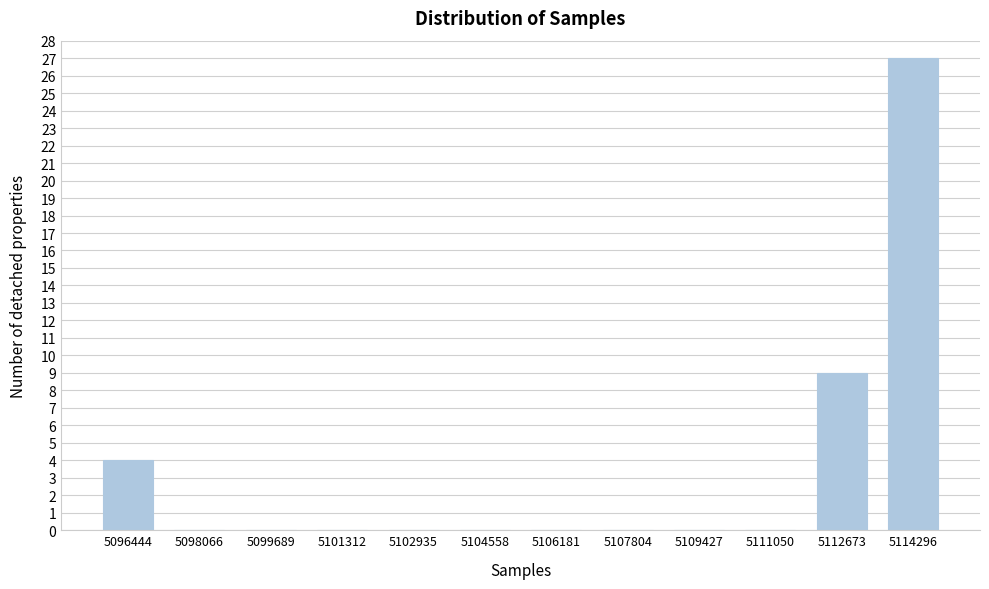

Reading right to left, transcribe all the data shown in this chart.

5114296=27	5112673=9	5111050=0	5109427=0	5107804=0	5106181=0	5104558=0	5102935=0	5101312=0	5099689=0	5098066=0	5096444=4